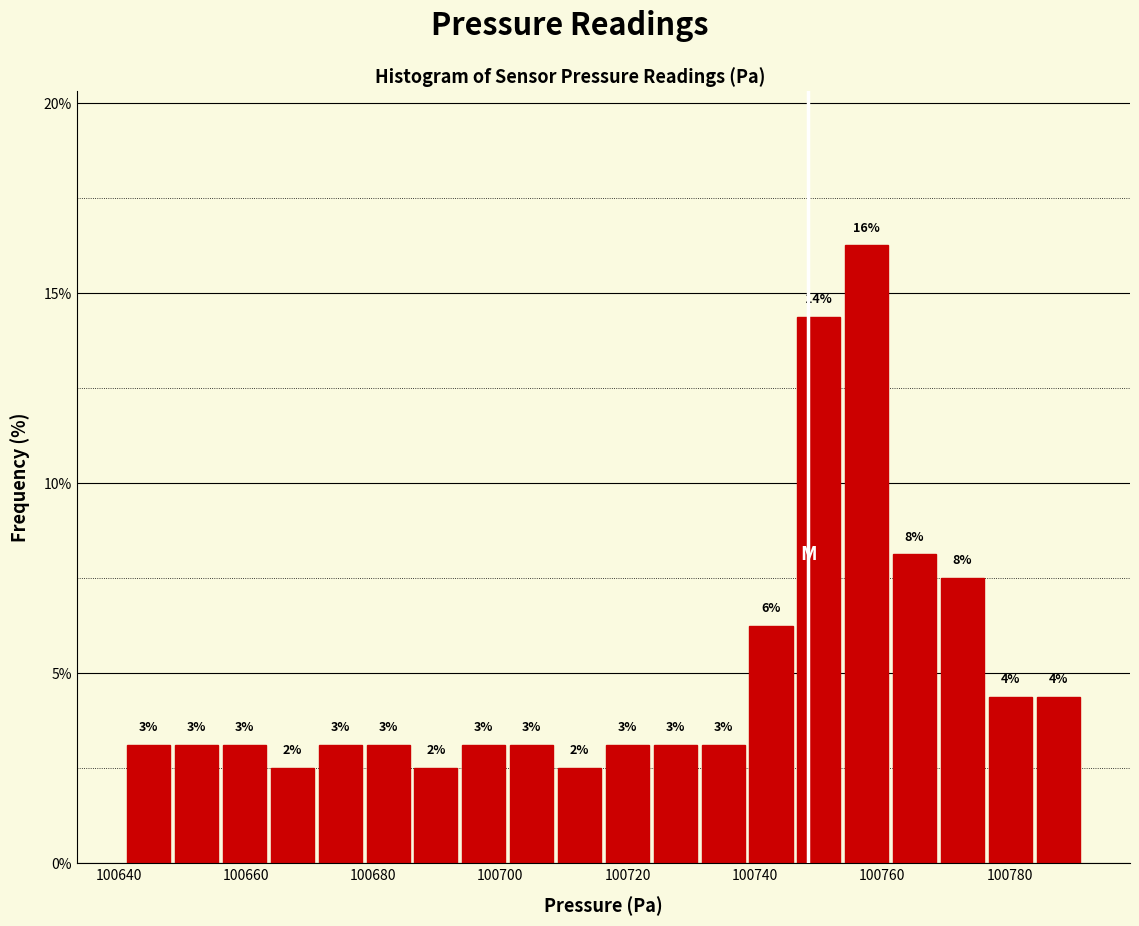

Read against the x-axis, roughly where is the centre of the tallest bar?

100758